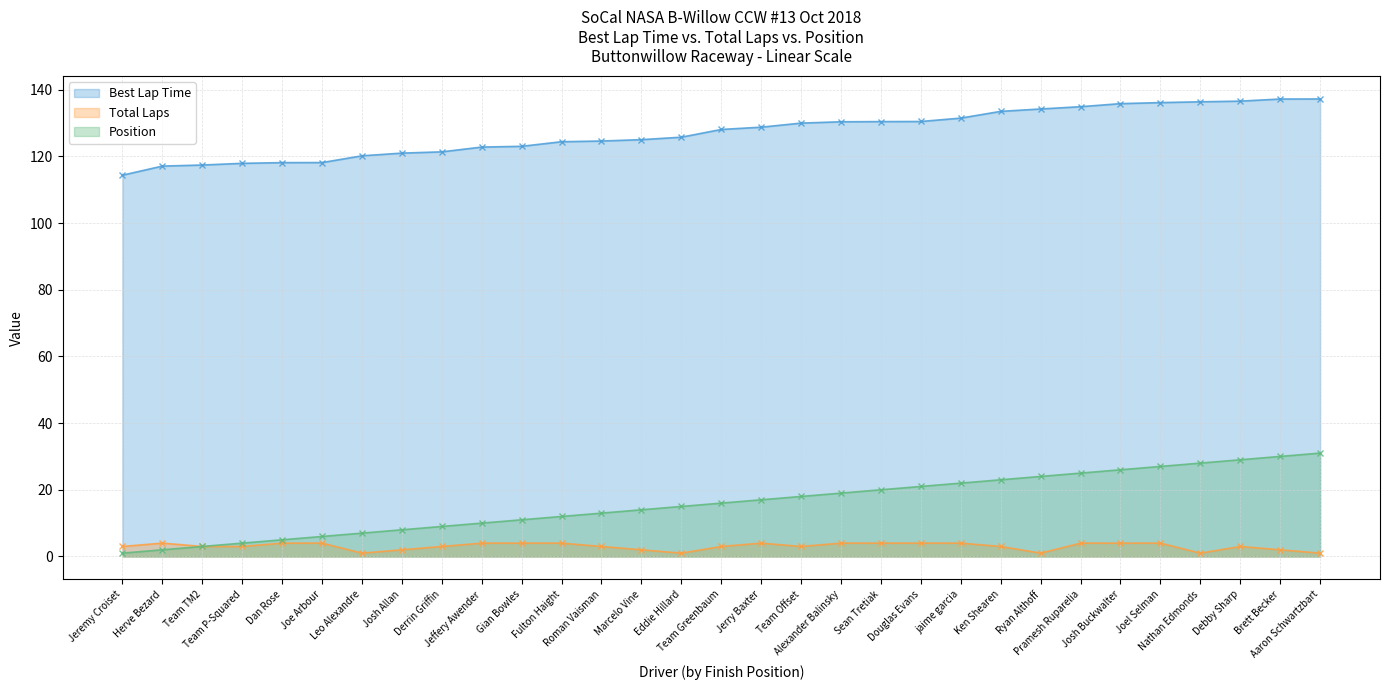

Reading left to right, what are all the values shown in this chart?

Best Lap Time: 114.3	117.1	117.4	117.9	118.1	118.1	120.1	121.0	121.3	122.8	123.0	124.4	124.6	125.0	125.7	128.1	128.7	130.0	130.4	130.4	130.4	131.5	133.5	134.2	134.9	135.8	136.1	136.3	136.5	137.2	137.2
Total Laps: 3.0	4.0	3.0	3.0	4.0	4.0	1.0	2.0	3.0	4.0	4.0	4.0	3.0	2.0	1.0	3.0	4.0	3.0	4.0	4.0	4.0	4.0	3.0	1.0	4.0	4.0	4.0	1.0	3.0	2.0	1.0
Position: 1.0	2.0	3.0	4.0	5.0	6.0	7.0	8.0	9.0	10.0	11.0	12.0	13.0	14.0	15.0	16.0	17.0	18.0	19.0	20.0	21.0	22.0	23.0	24.0	25.0	26.0	27.0	28.0	29.0	30.0	31.0